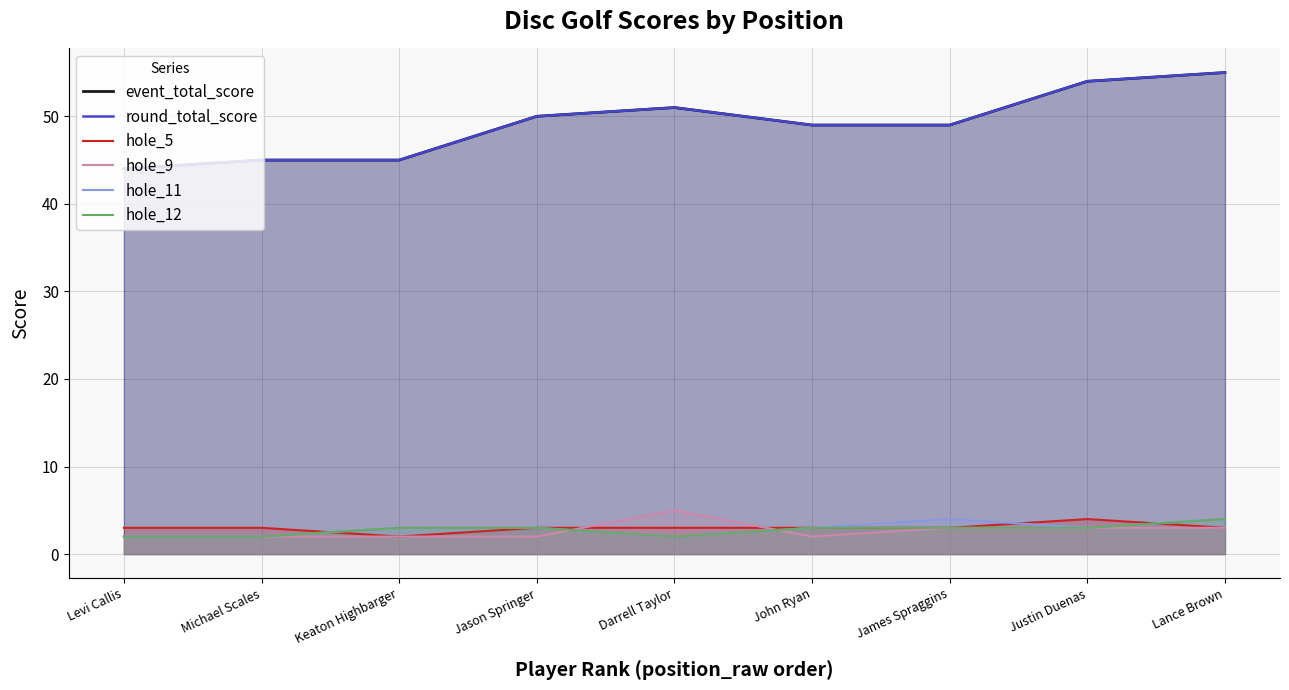

At John Ryan, list the series in order from largest to smallest.

event_total_score, round_total_score, hole_5, hole_11, hole_12, hole_9